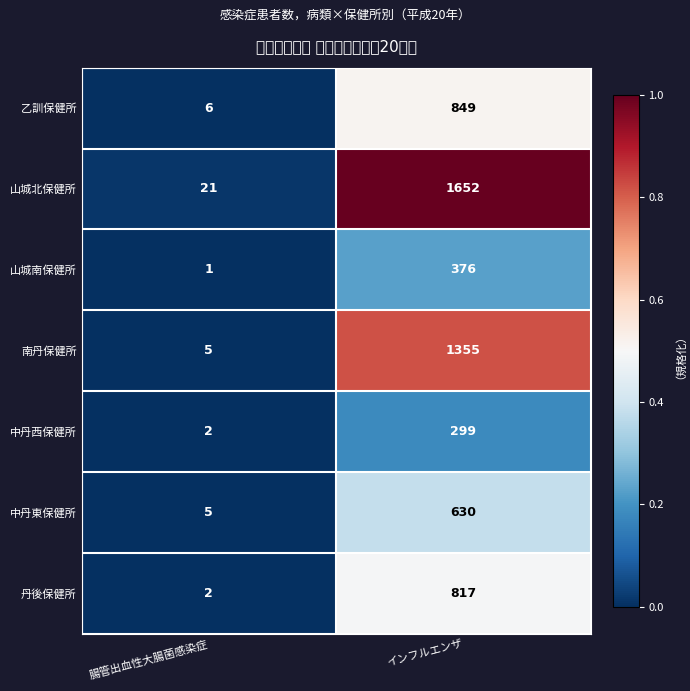

Rank the series by their maximum value, from highest to lowest.

山城北保健所, 南丹保健所, 乙訓保健所, 丹後保健所, 中丹東保健所, 山城南保健所, 中丹西保健所